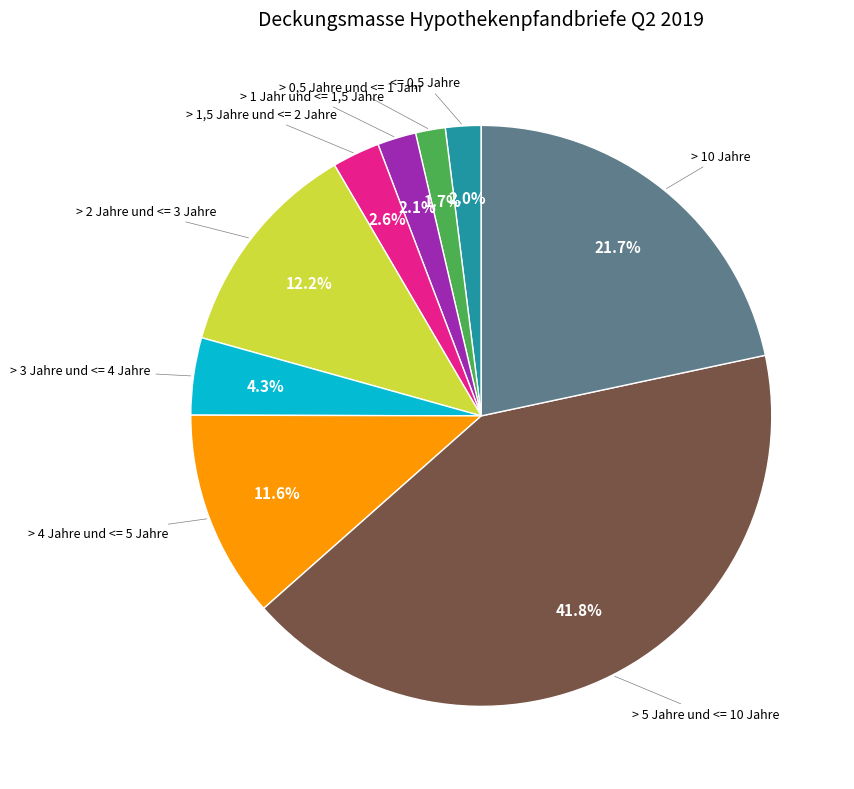

How many slices are in this pie chart?

9